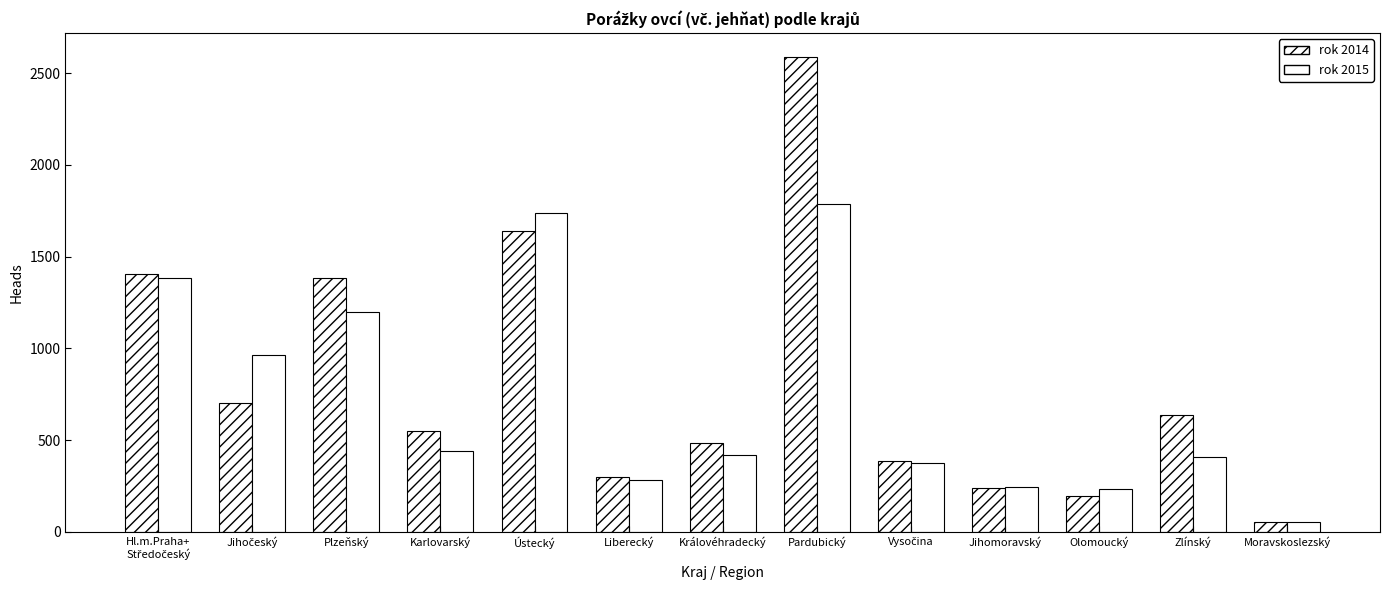

Which series has the largest total across all categories?

rok 2014